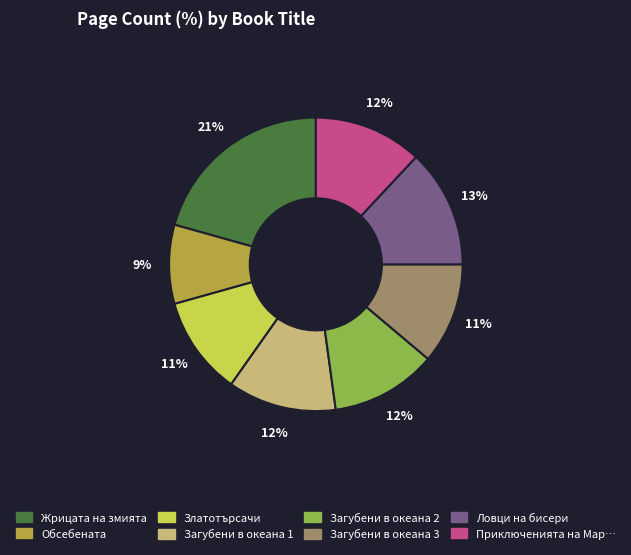

Does any single category account for the majority?

No